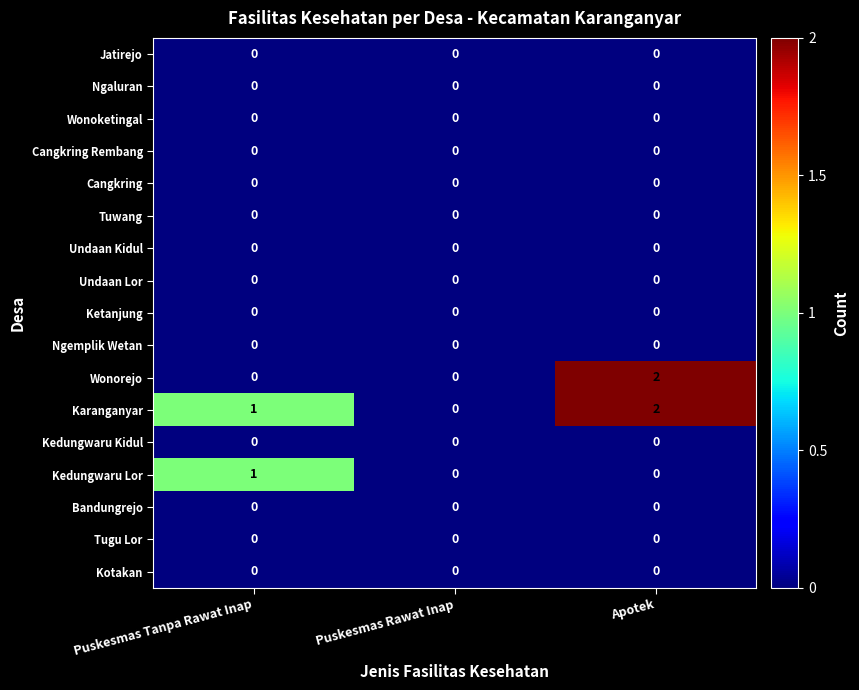

True or false: Kedungwaru Kidul has a value of 0 at Puskesmas Rawat Inap.

True